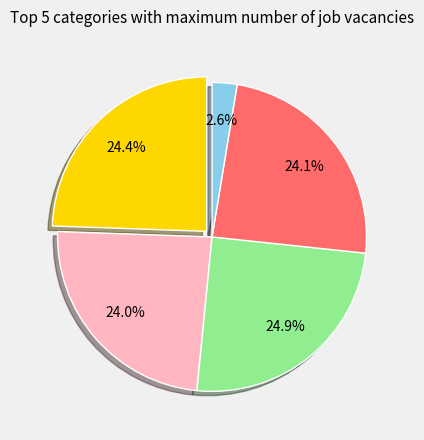

Count the number of slices in the pie.

5